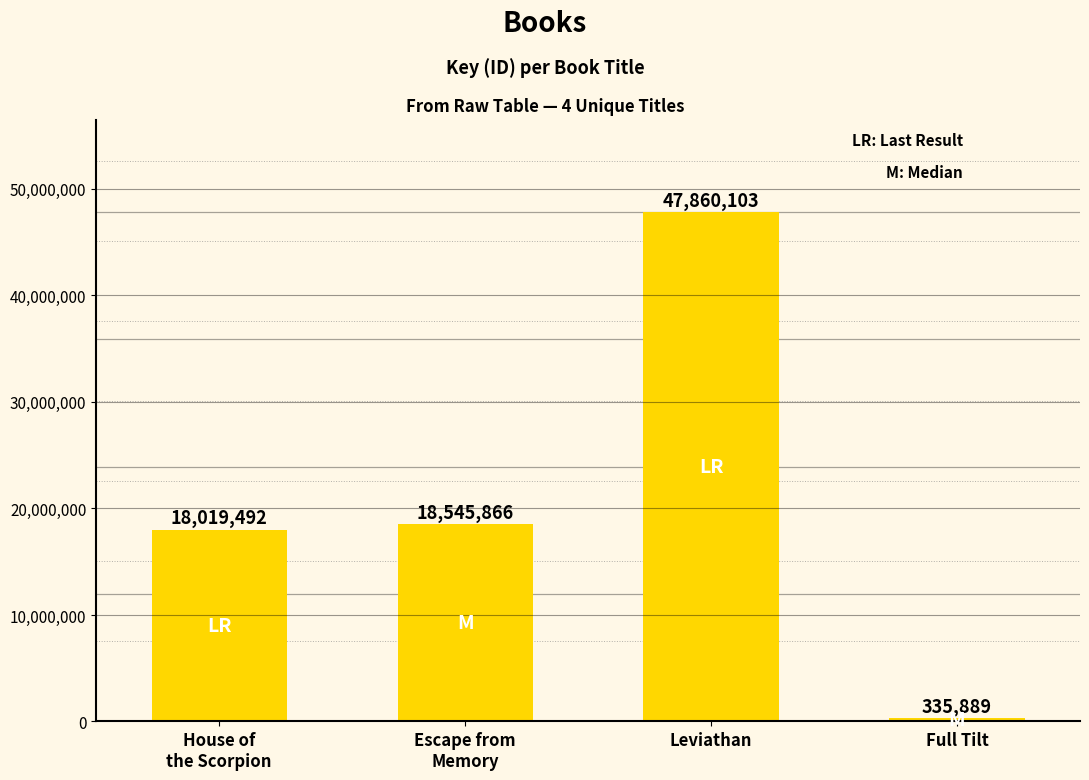

Is it true that the value at Full Tilt is 335889?

True